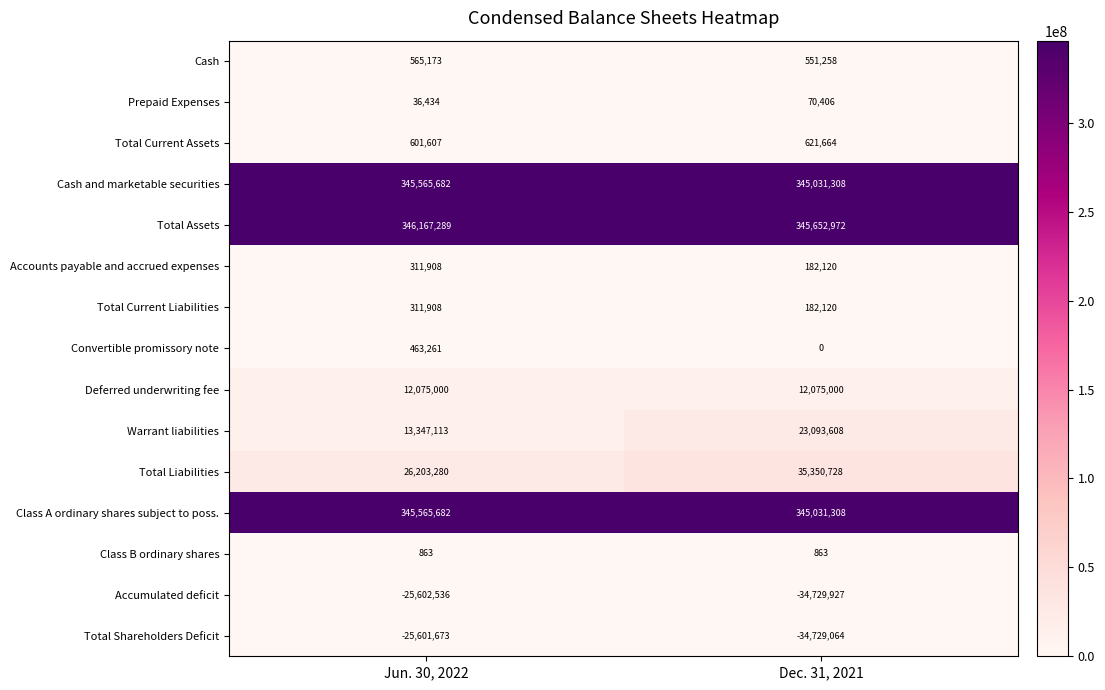

Which series has the largest range (max minus min)?

Warrant liabilities